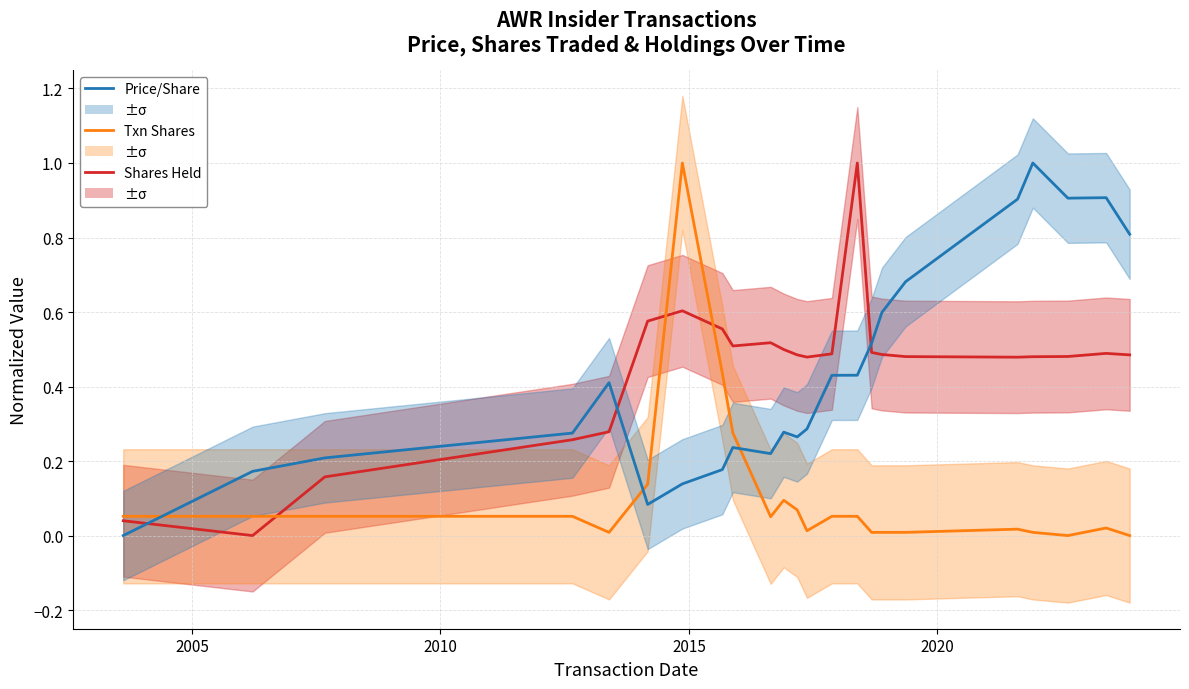

Where is Shares Held nearest to the value 0?

2005